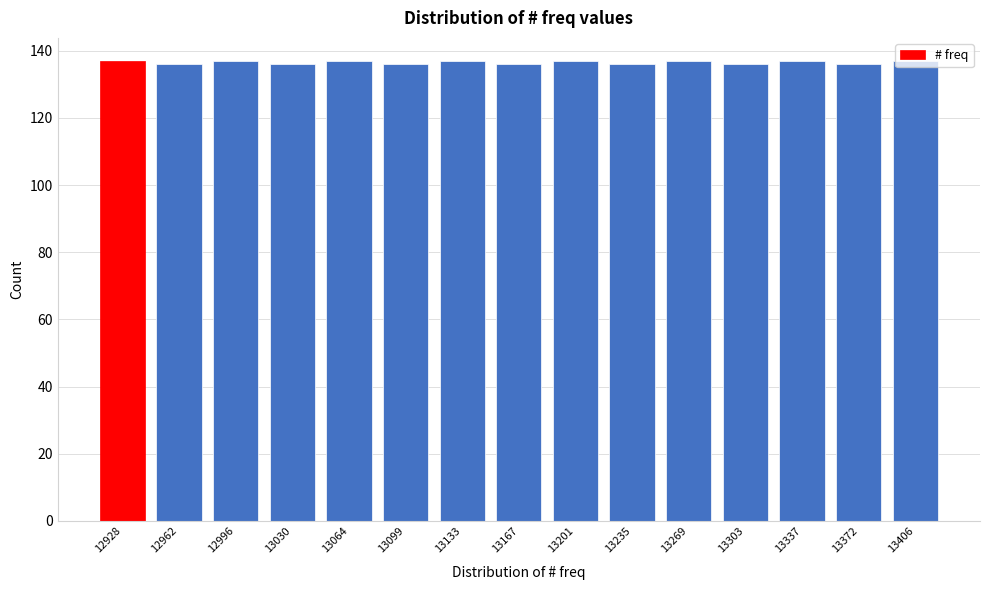

True or false: the data shows 204 at 13337.

False